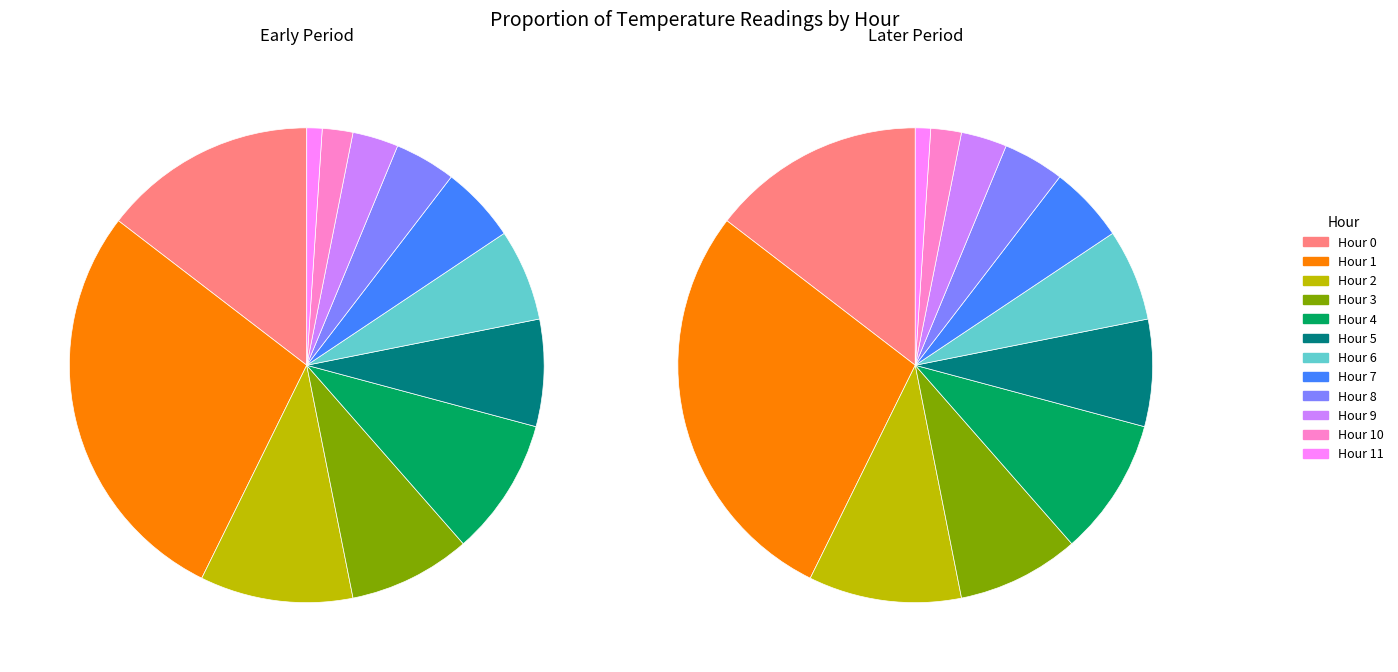

Does any single category account for the majority?

No